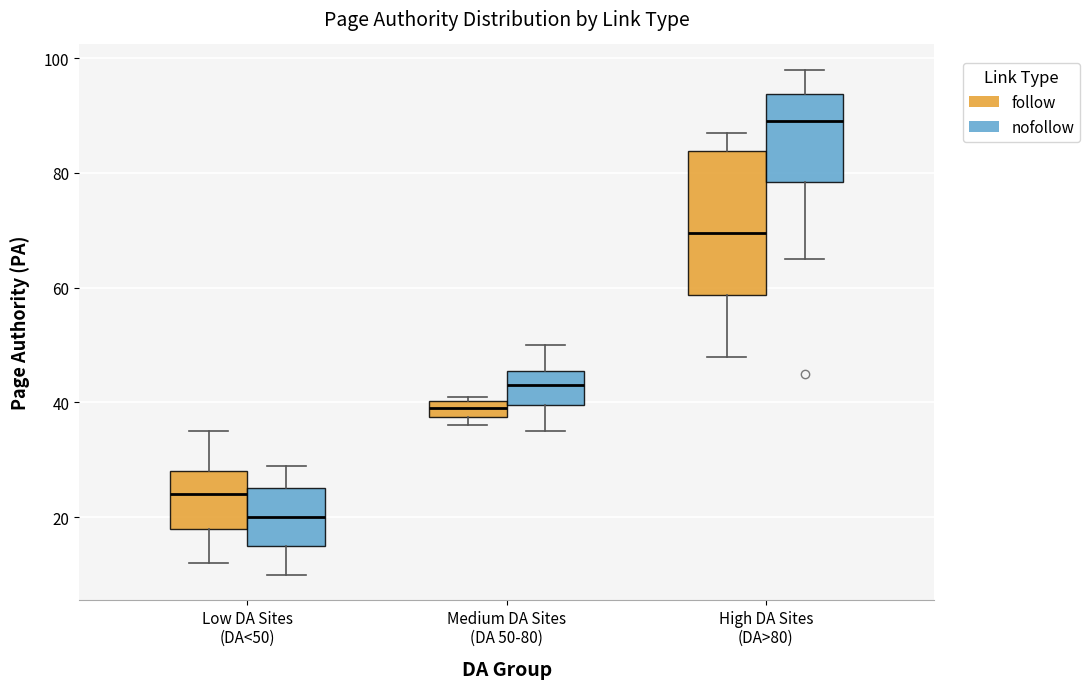

Which box's median line is the lowest?

Low DA Sites (DA<50) (nofollow)